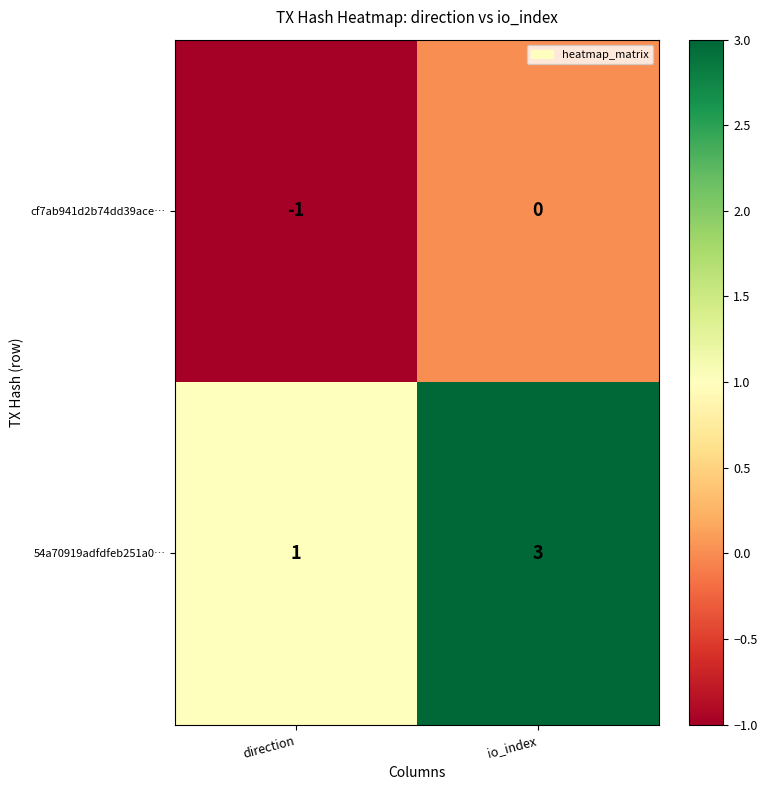

How many values in the 54a70919adfdfeb251a0… series are below 3?

1